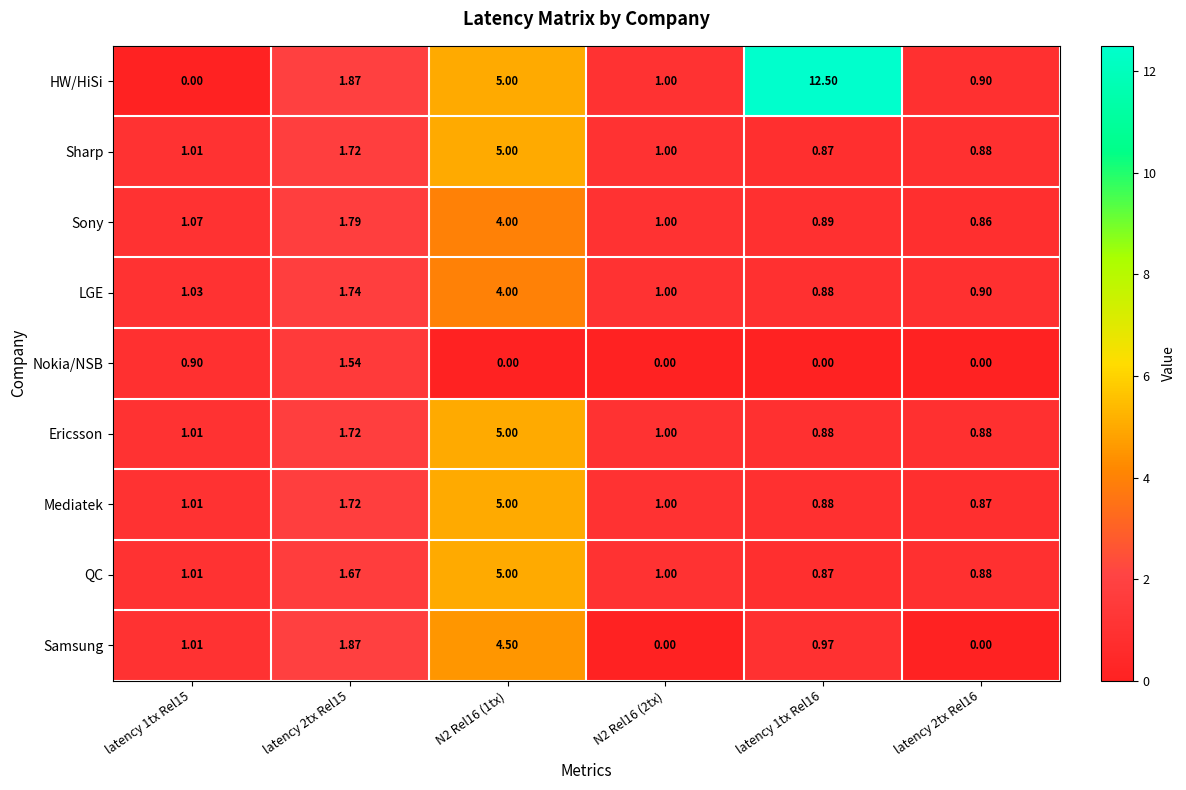

What is the total value across all series at latency 2tx Rel15?

15.6